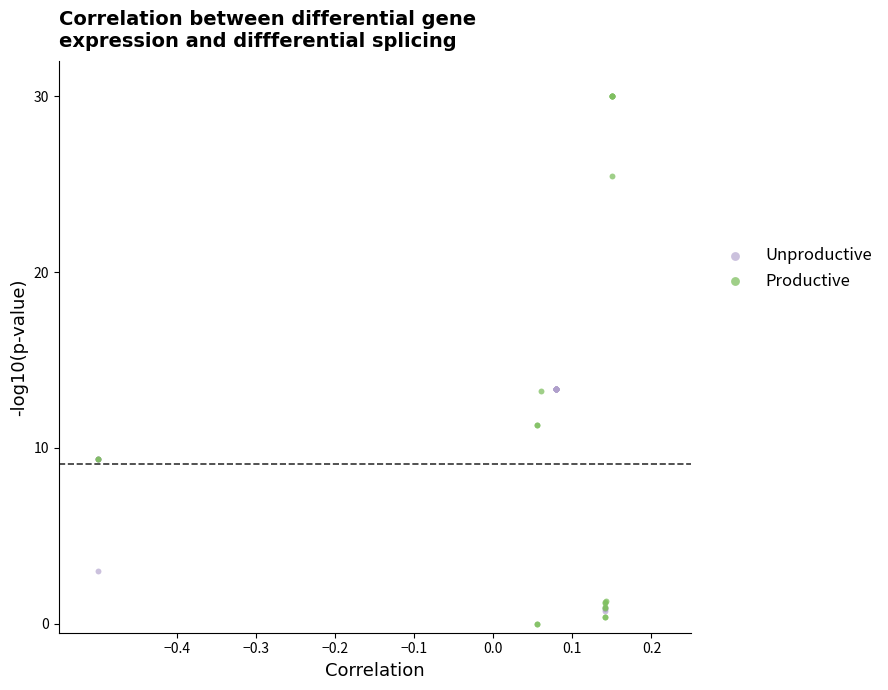

Which series reaches the maximum Y coordinate?

Productive